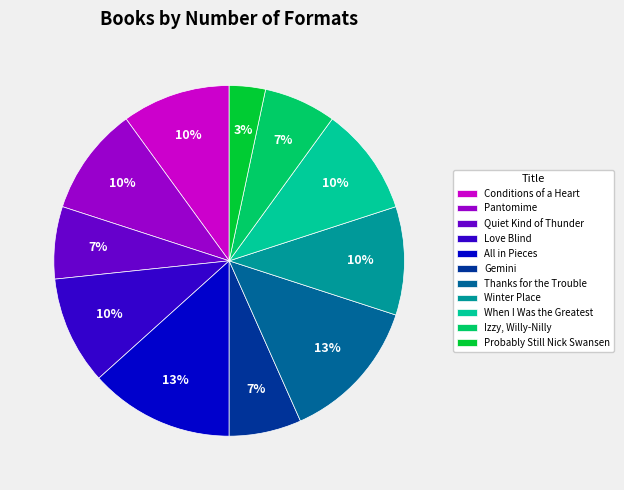

Which slice is the smallest?

Probably Still Nick Swansen